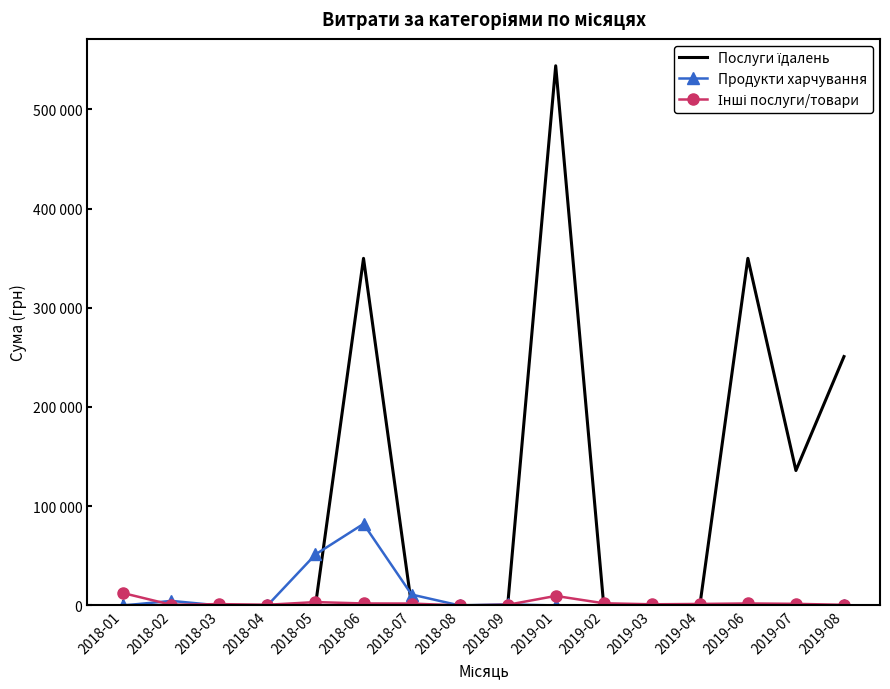

List the labels in order of Послуги їдалень value, largest first.

2019-01, 2018-06, 2019-06, 2019-08, 2019-07, 2018-01, 2018-02, 2018-03, 2018-04, 2018-05, 2018-07, 2018-08, 2018-09, 2019-02, 2019-03, 2019-04